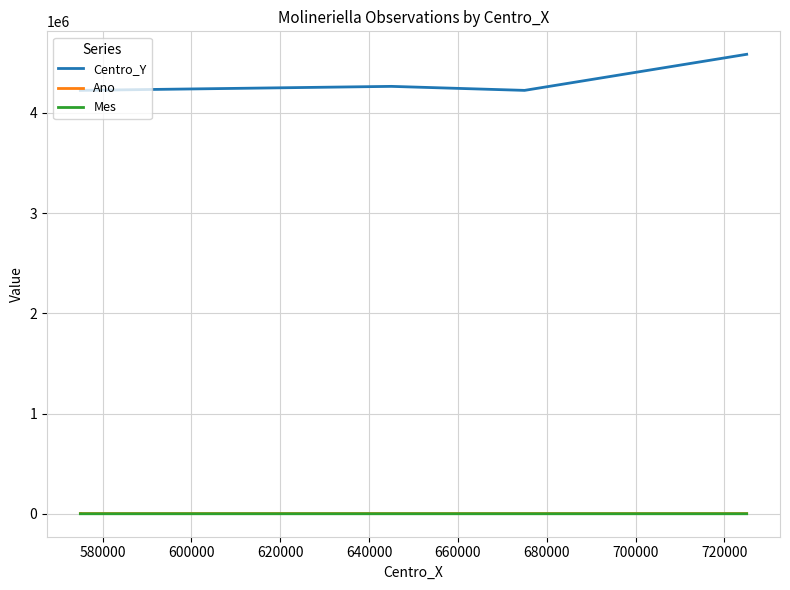

Which category has the highest value in the Mes series?

620000